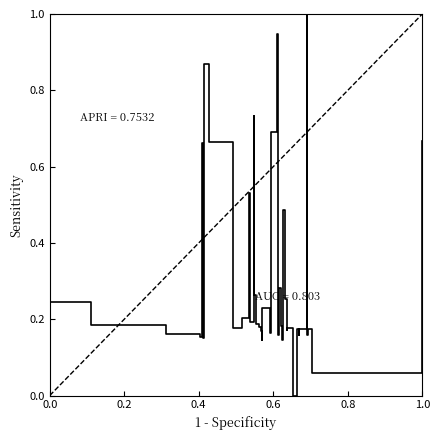

What is the difference between the maximum and minimum values?

1.0